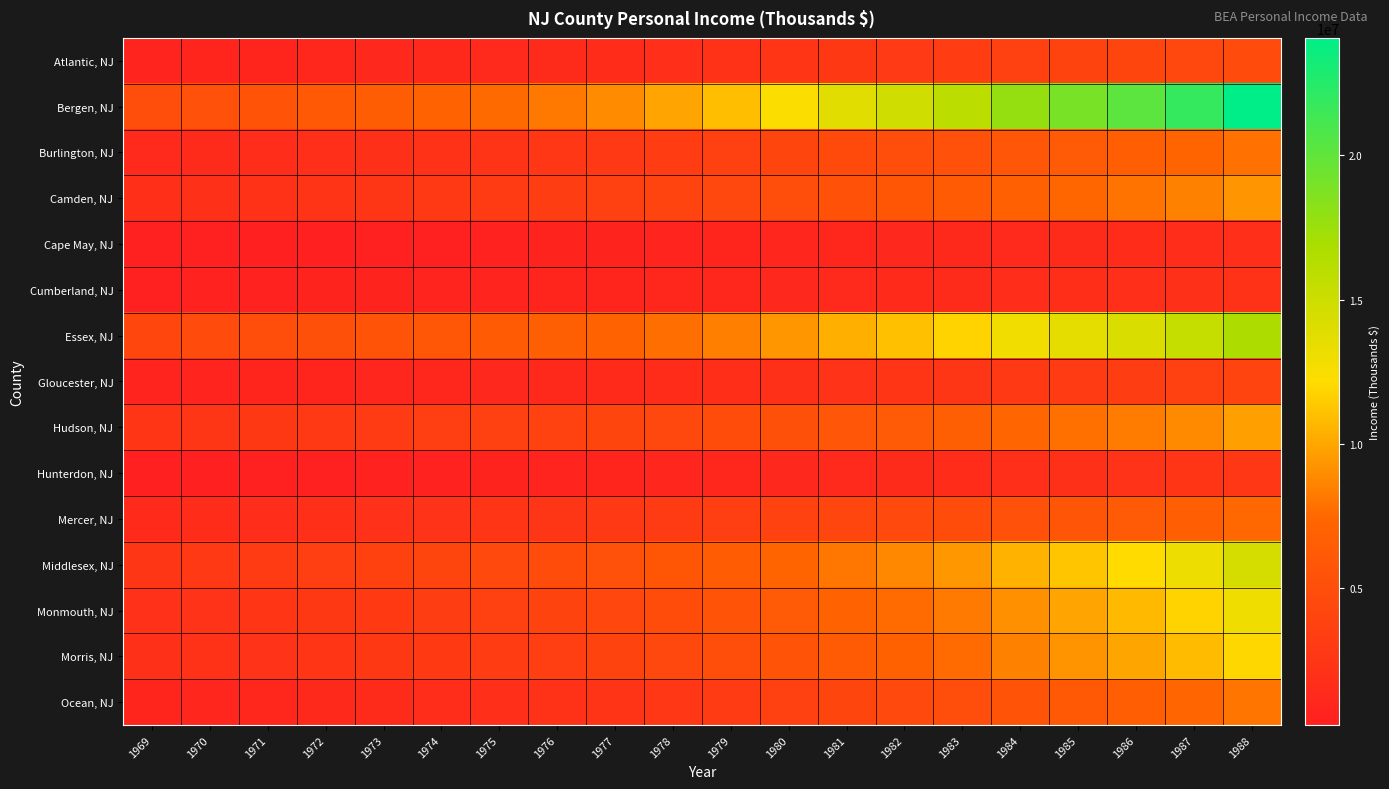

At which category is the sum across all series the highest?

1988